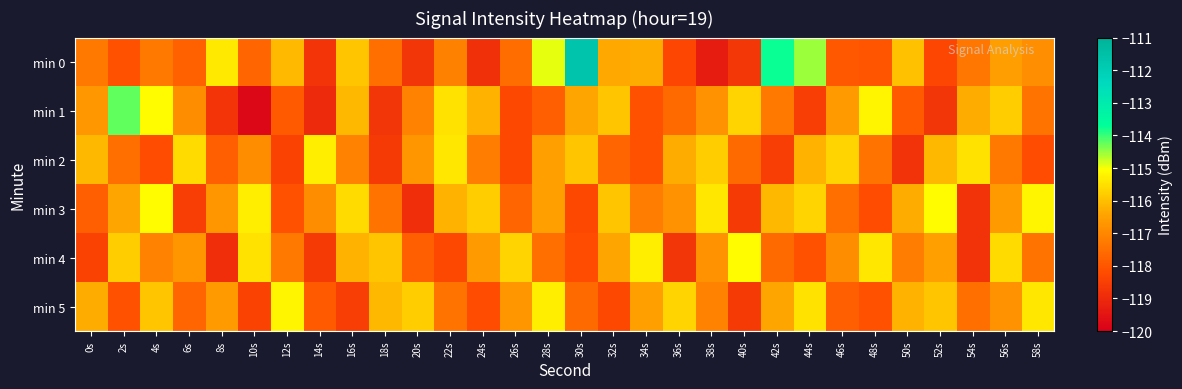

What is the total value across all series at 10s?

-703.6